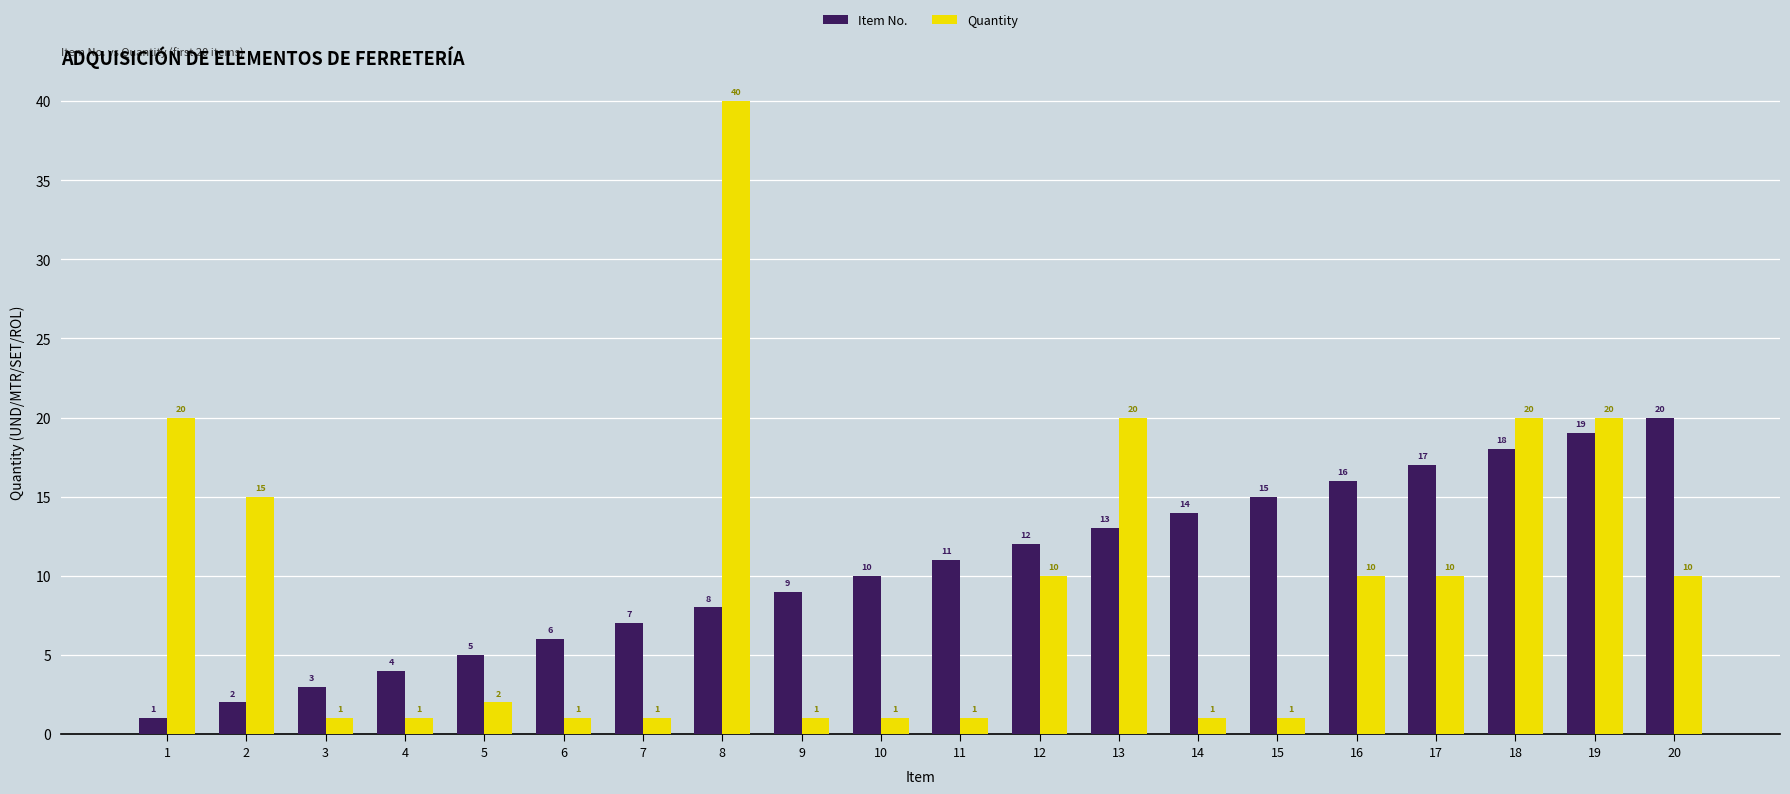

What is the difference between the highest and lowest values at 15?

14